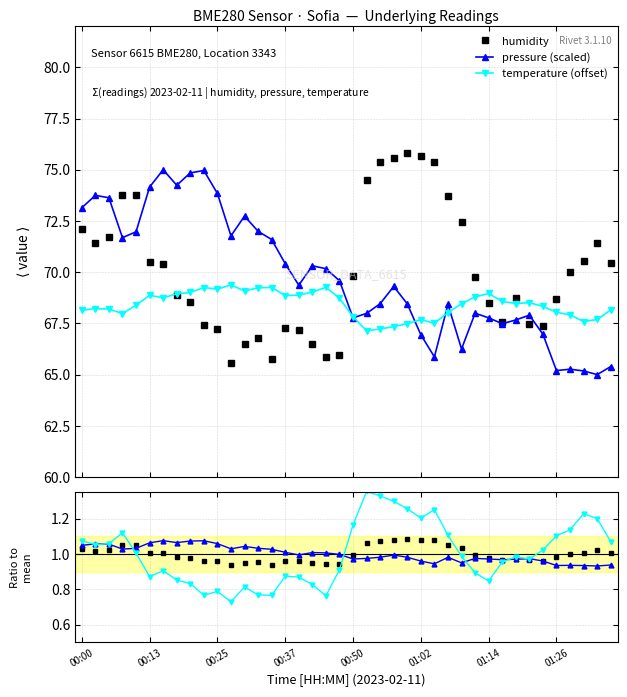

True or false: temperature has a value of 1.2 at 29.

False